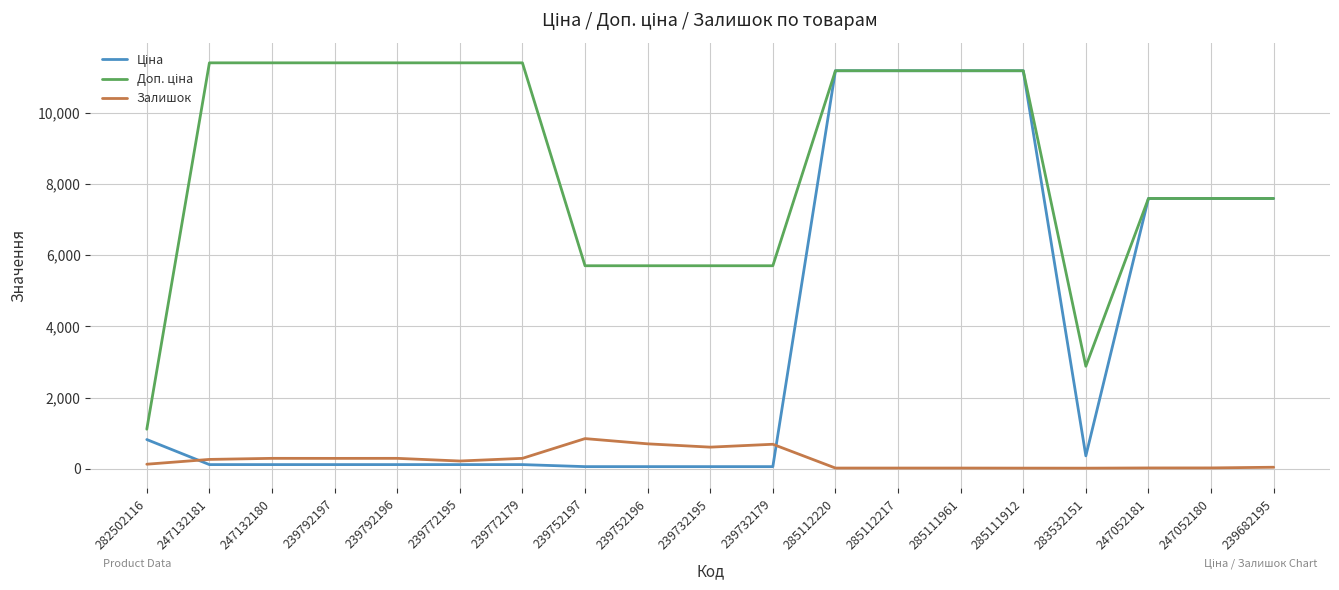

Is it true that Залишок equals 260.0 at 247132181?

True